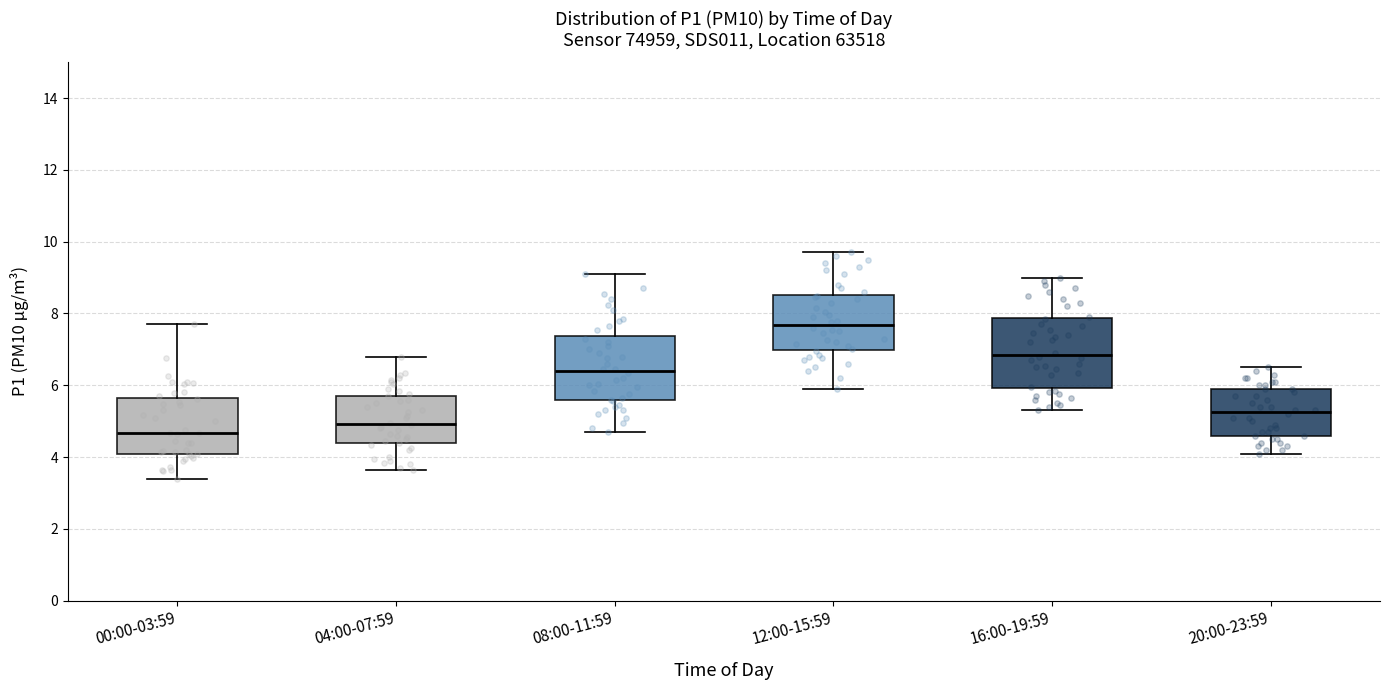

Which box has the lowest median line?

00:00-03:59